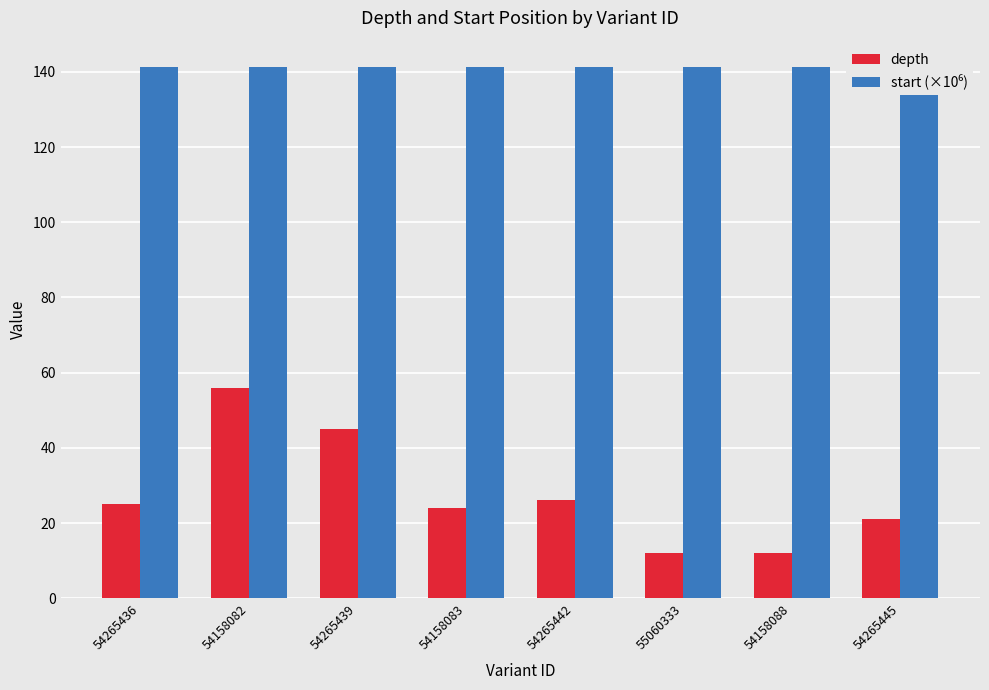

What is the sum of all depth values?

221.0